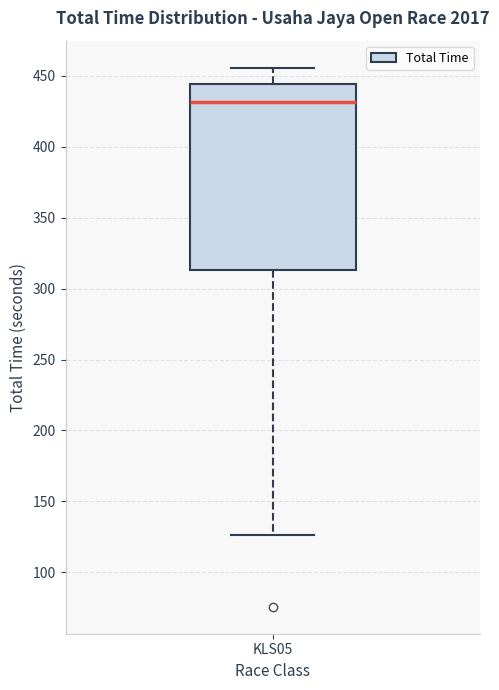

Where is the upper edge of the box for KLS05 on the y-axis? The values are not printed on the chart, so give them approximately, as read against the axis.

445